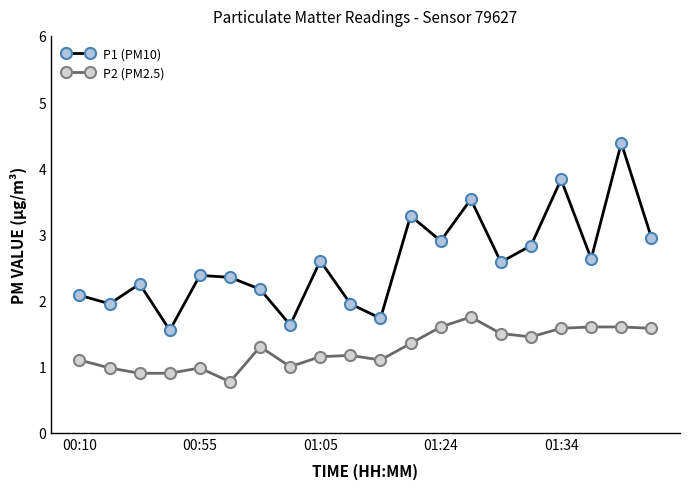

What is the lowest value of the P1 (PM10) series?

1.6